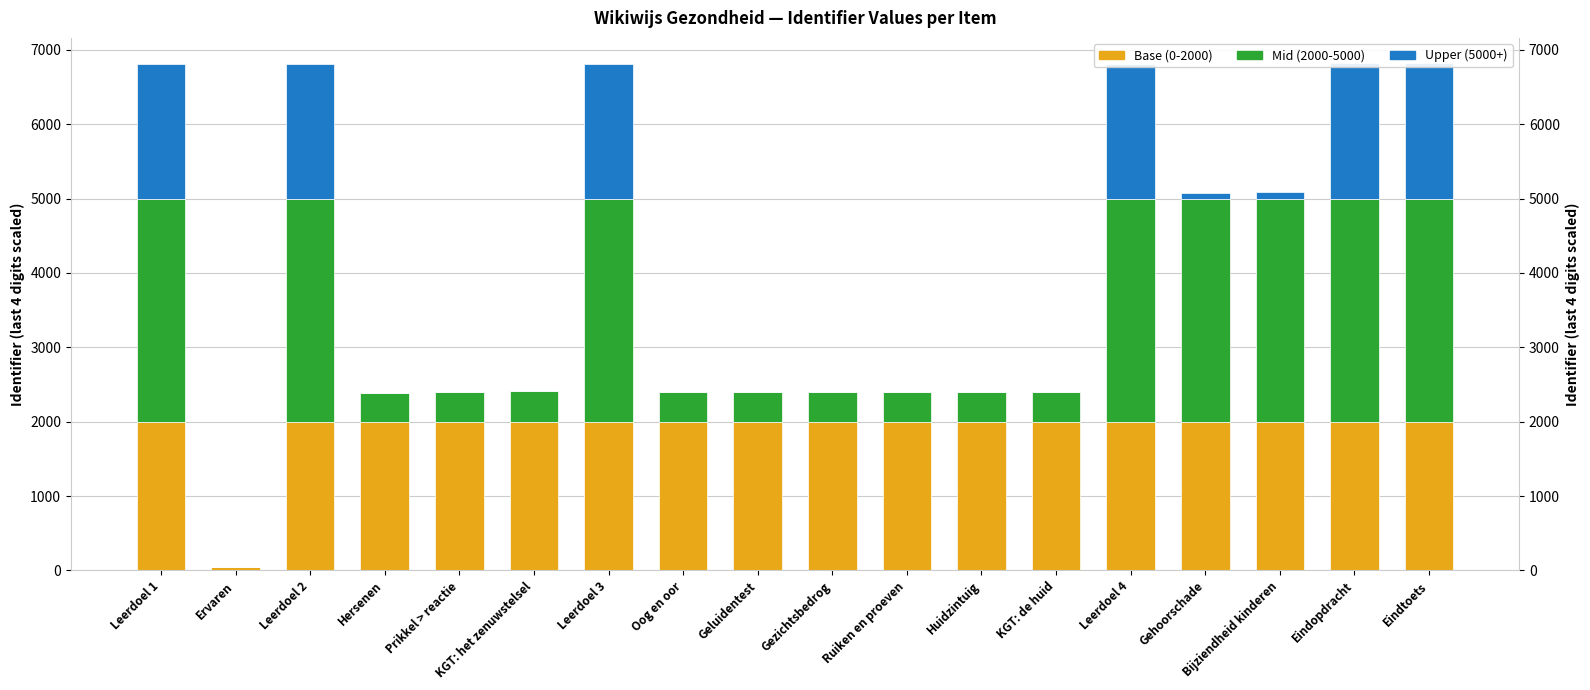

True or false: Base (0-2000) has a value of 3600 at Eindtoets.

False